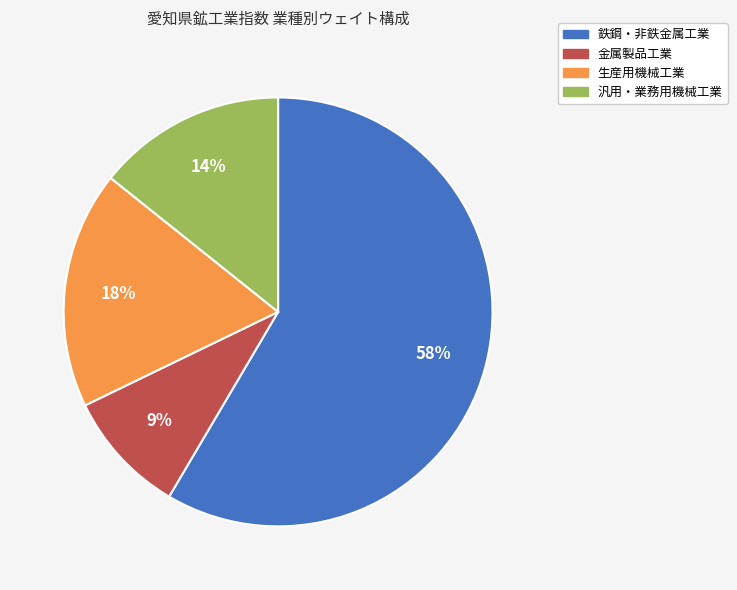

How many segments does this pie chart have?

4